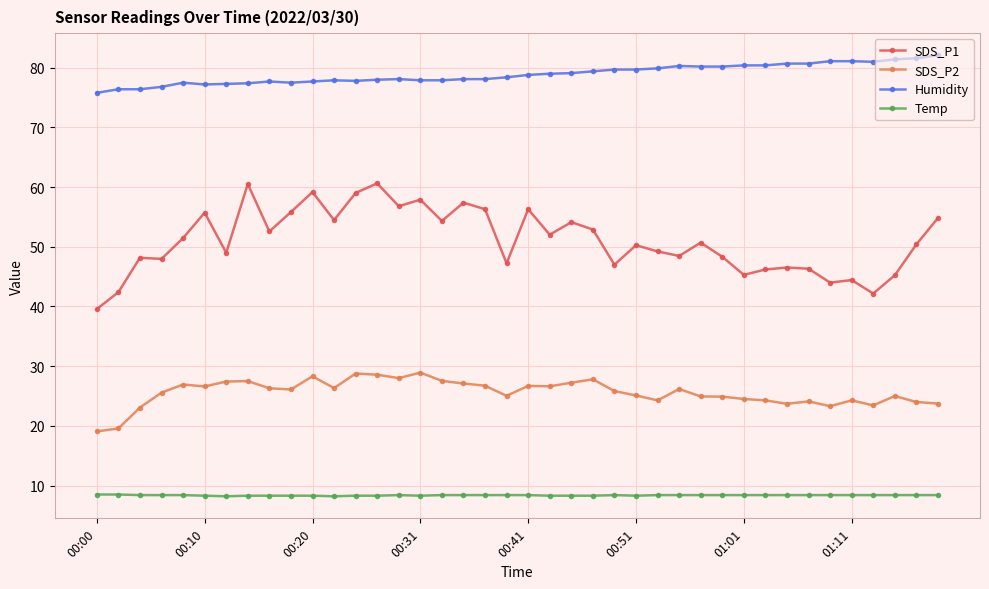

What is the greatest value displayed?

82.1